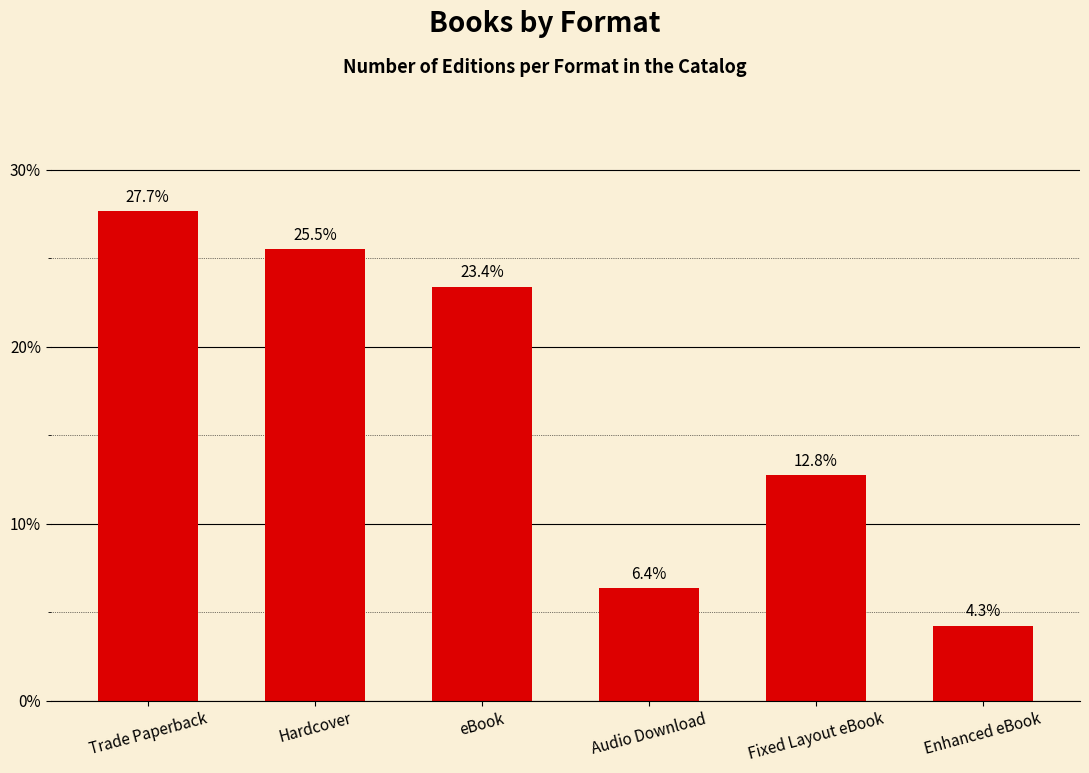

What is the difference between the values at eBook and Enhanced eBook?

19.1